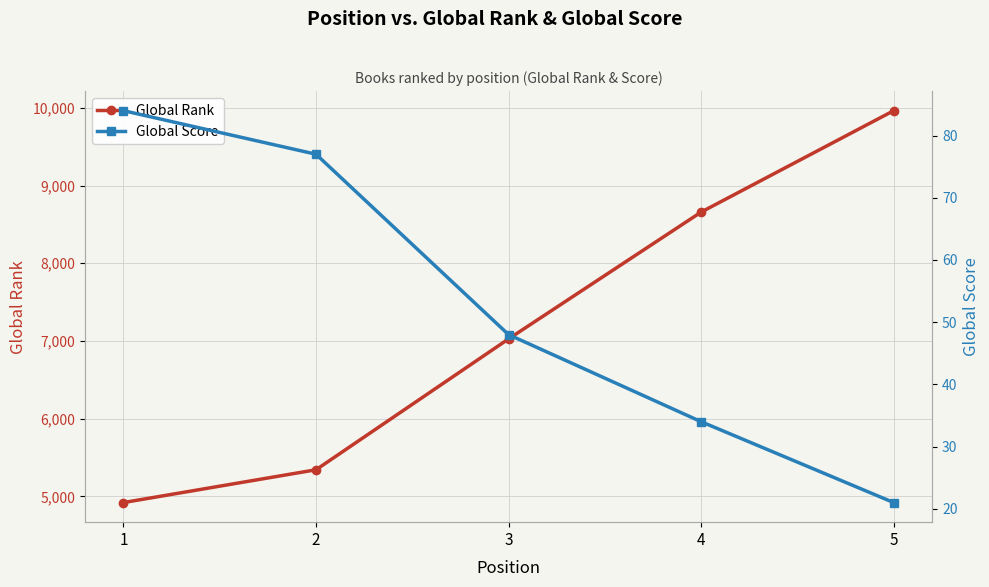

True or false: Global Rank and Global Score intersect in this chart.

False